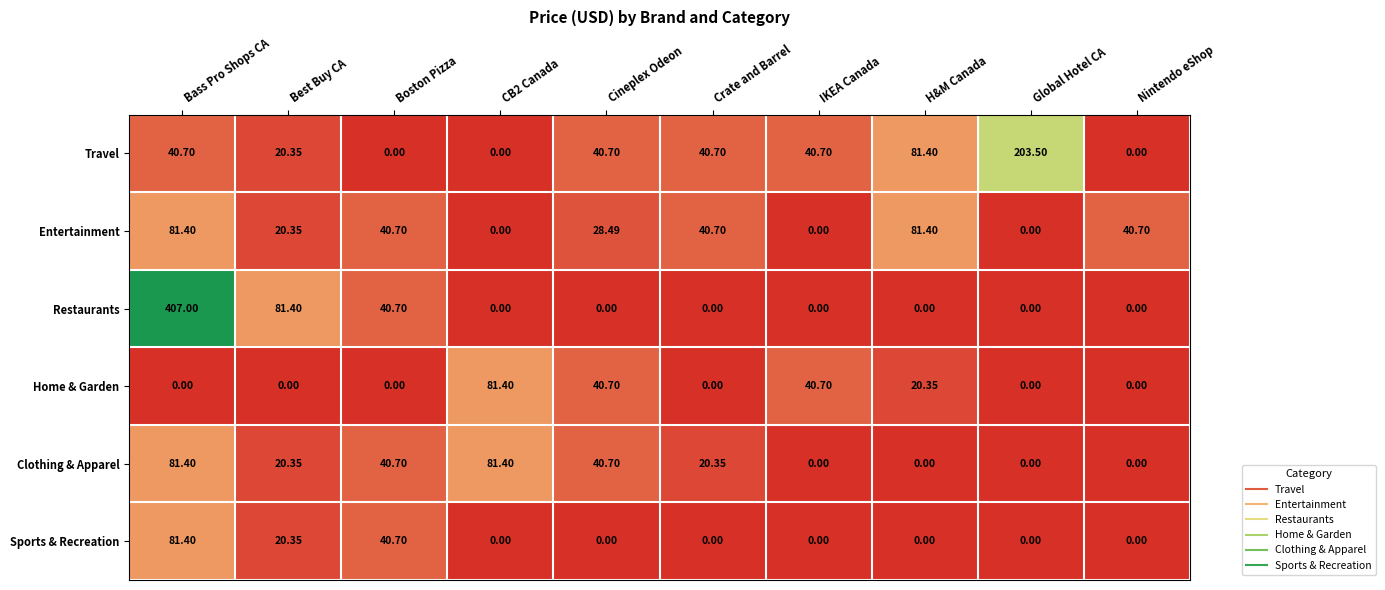

Is the value of Clothing & Apparel at Boston Pizza greater than the value of Travel at Global Hotel CA?

No